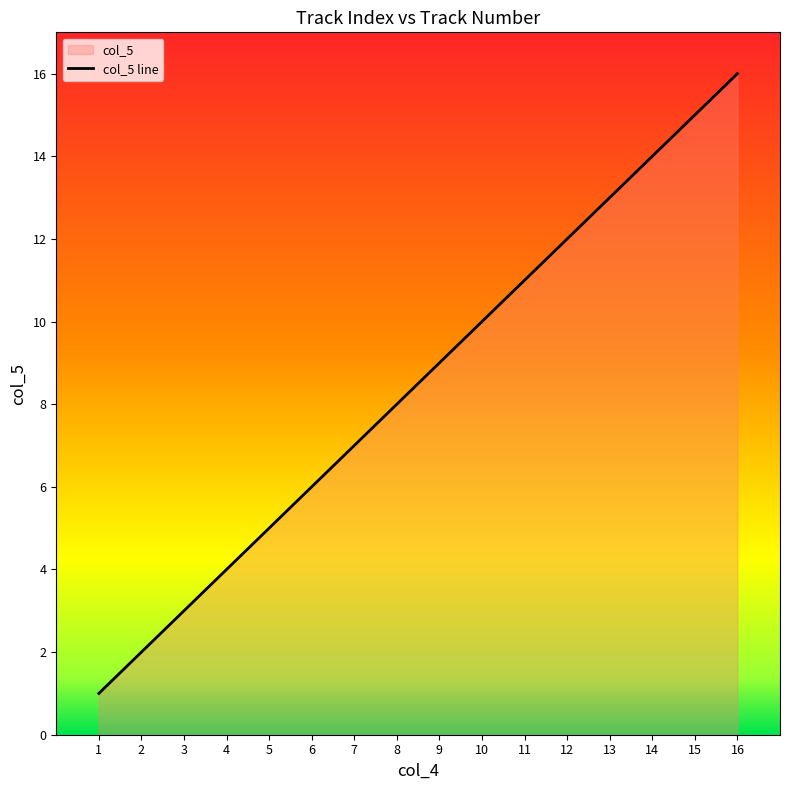

Reading right to left, list all the values displayed in this chart.

16	15	14	13	12	11	10	9	8	7	6	5	4	3	2	1